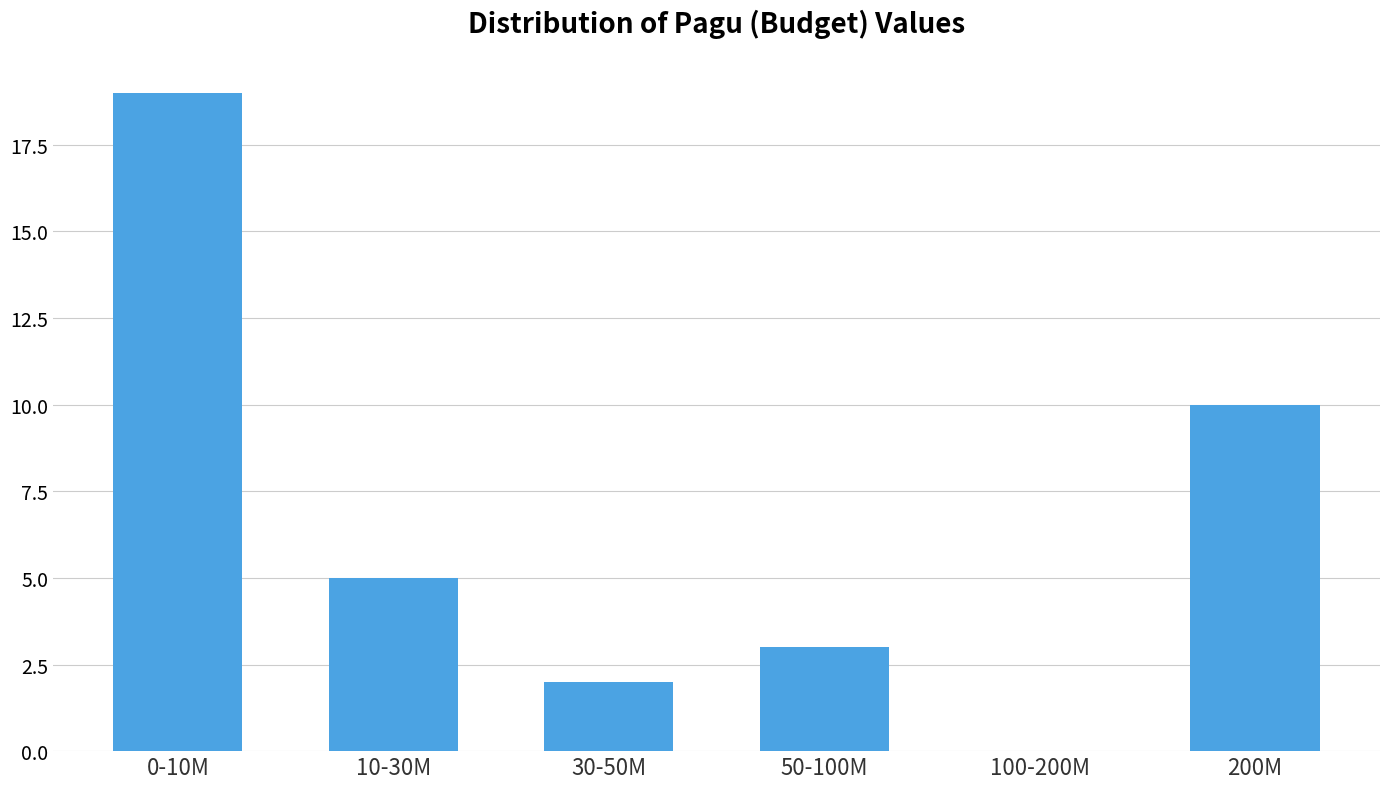

Reading right to left, what are all the values shown in this chart?

200M=10	100-200M=0	50-100M=3	30-50M=2	10-30M=5	0-10M=19